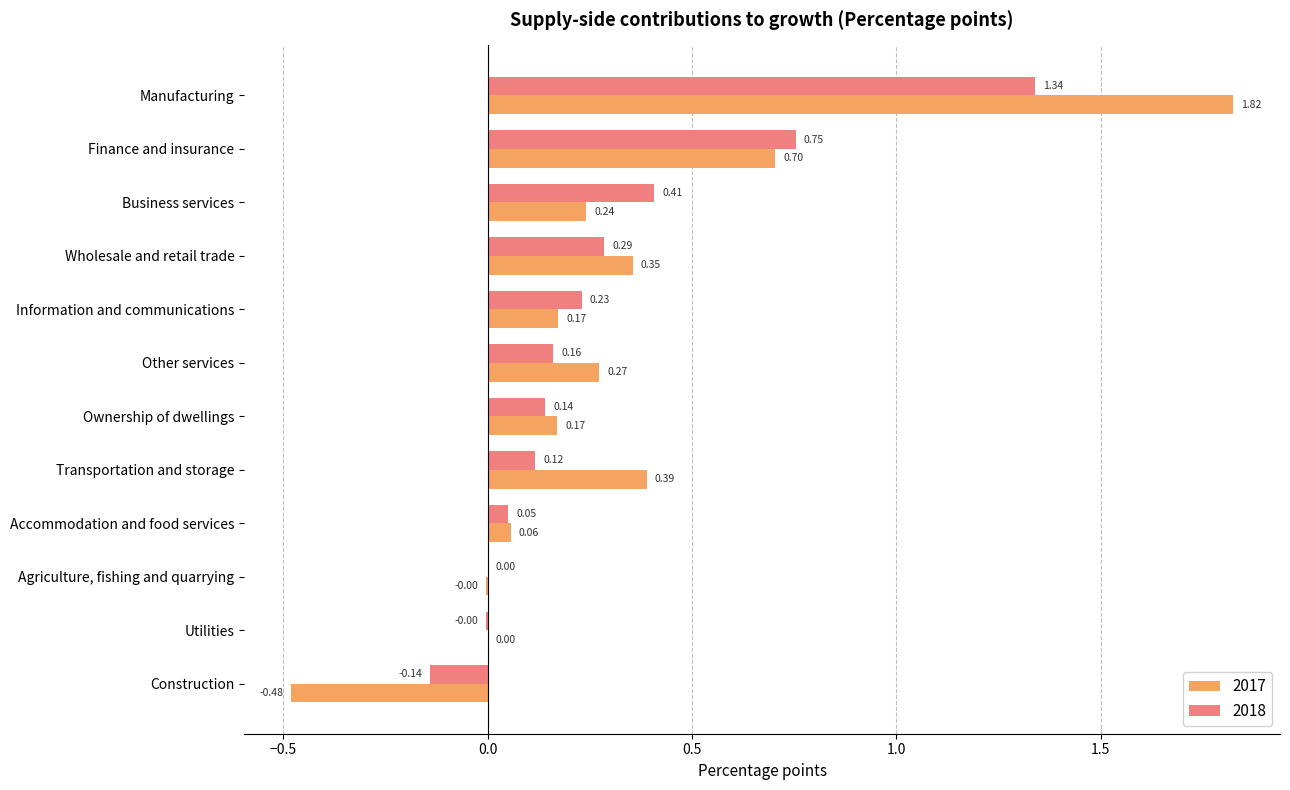

At which category does the chart reach its peak across all series?

Manufacturing